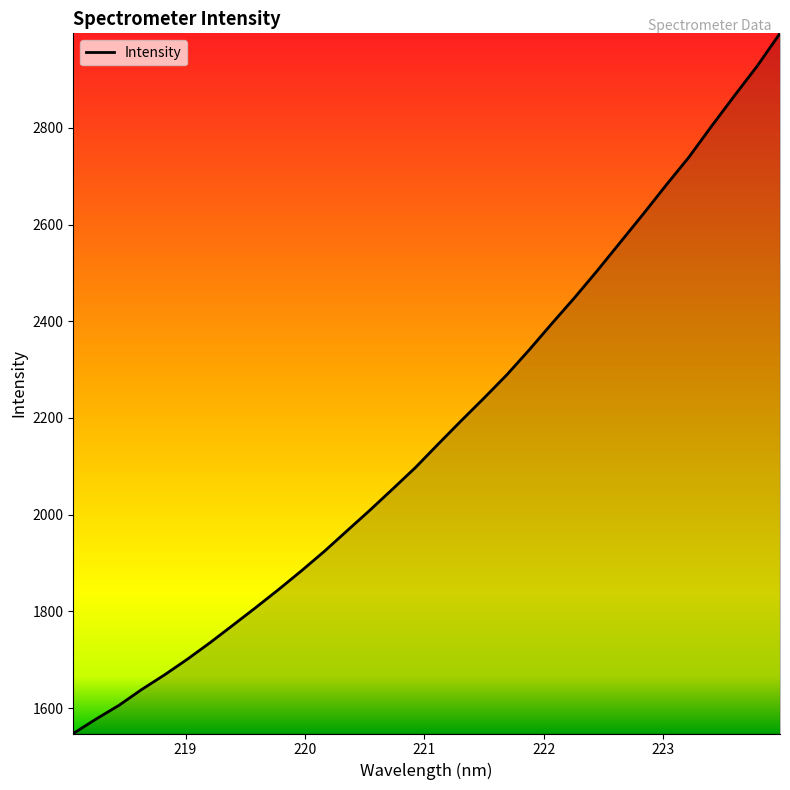

What is the smallest value displayed?

1547.7